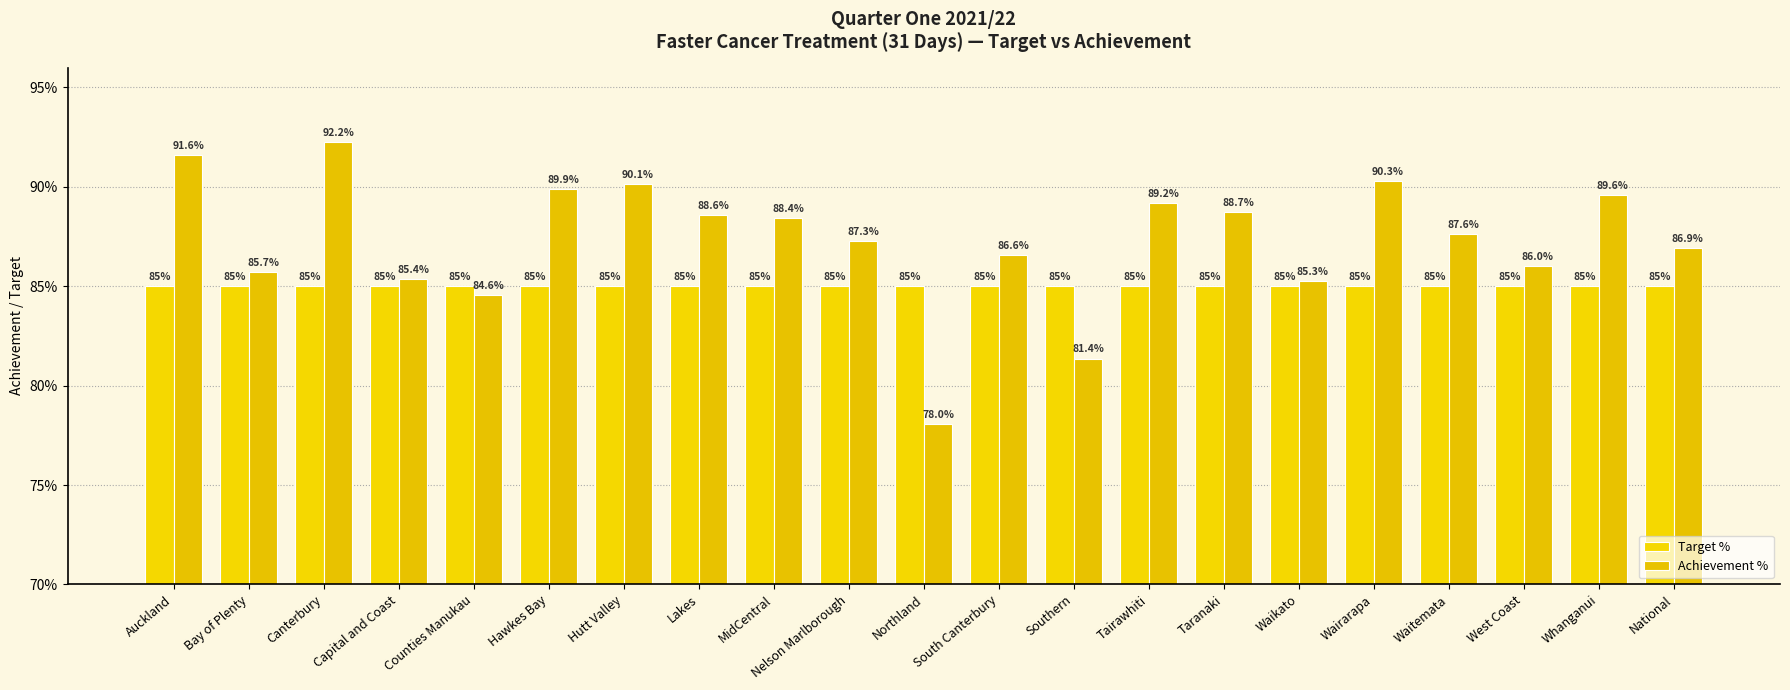

Are the bars grouped side by side (vs. stacked)?

Yes